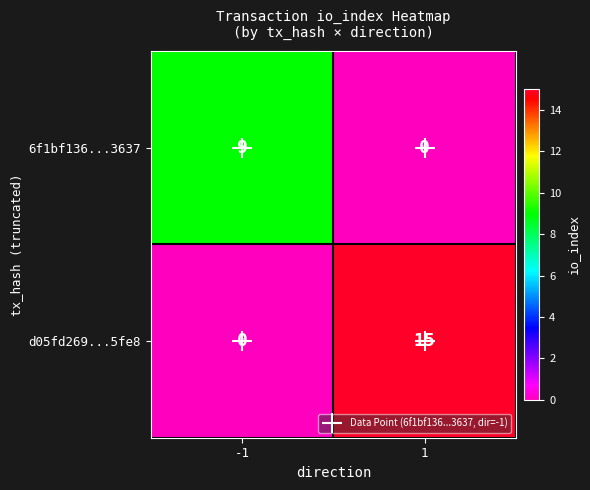

List the series in order of their overall mean, highest first.

d05fd269...5fe8, 6f1bf136...3637